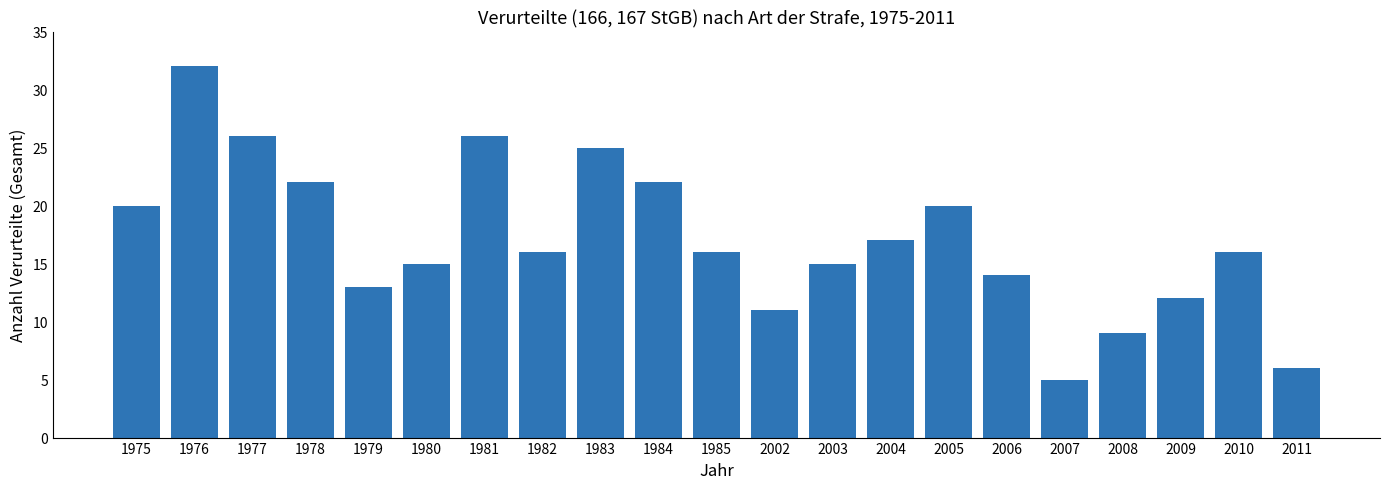

Are the bars grouped side by side (vs. stacked)?

No